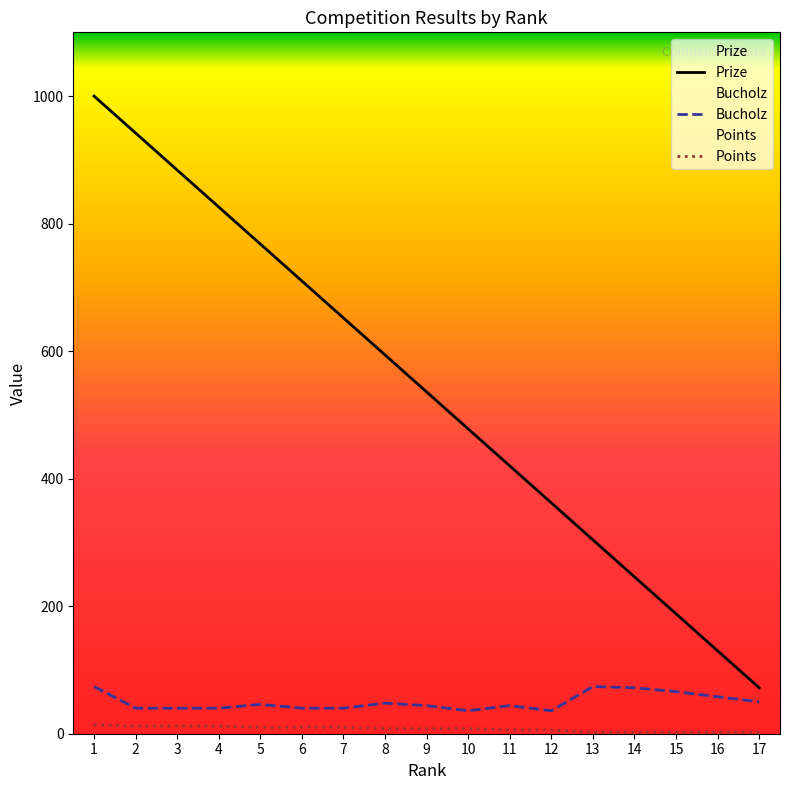

In Bucholz, how many points are lower than both neighbors (excluding endpoints)?

2